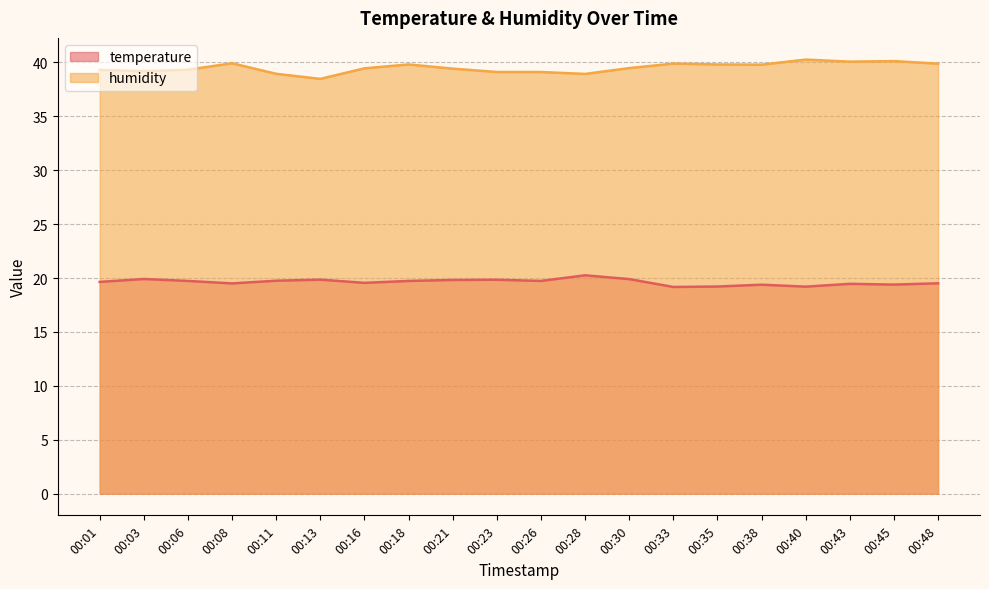

What value does the temperature series have at 00:43?

19.5